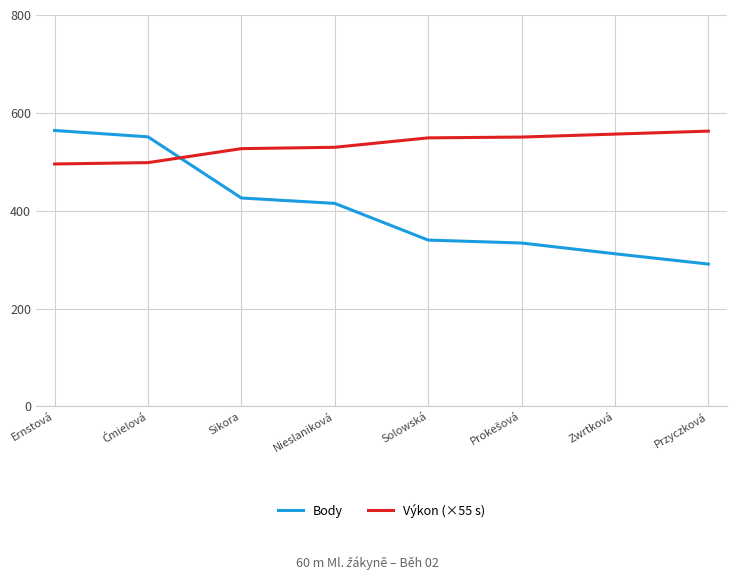

Is it true that Body equals 517.8 at Zwrtková?

False